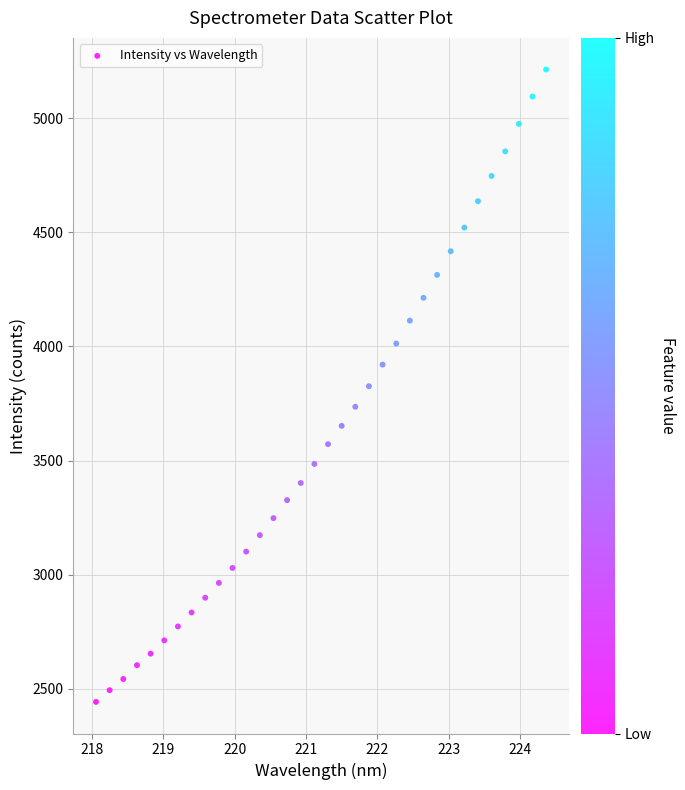

What is the range of X values (max minus min)?

6.3